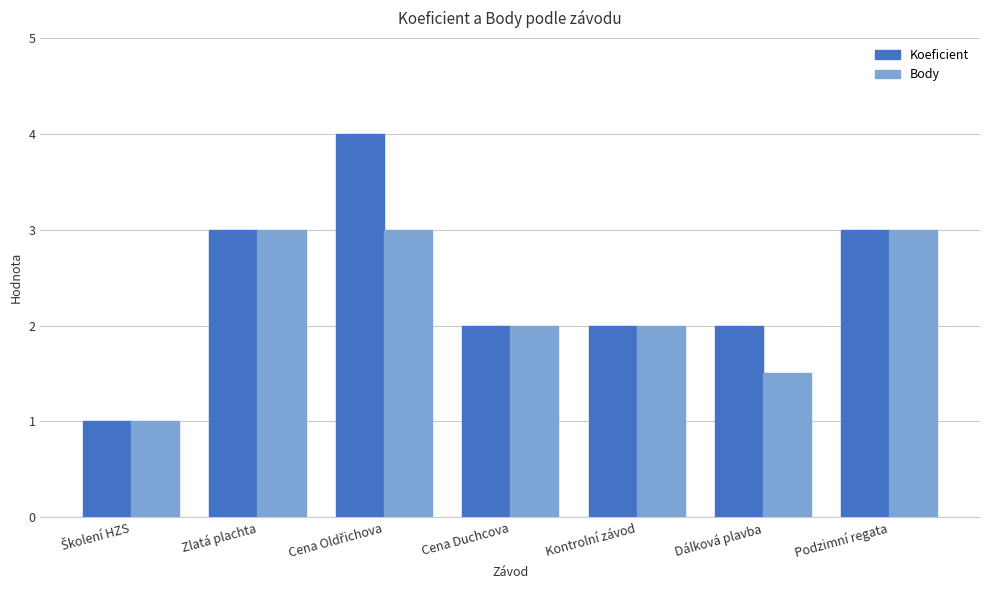

Reading right to left, transcribe all the data shown in this chart.

Koeficient: 3.0	2.0	2.0	2.0	4.0	3.0	1.0
Body: 3.0	1.5	2.0	2.0	3.0	3.0	1.0